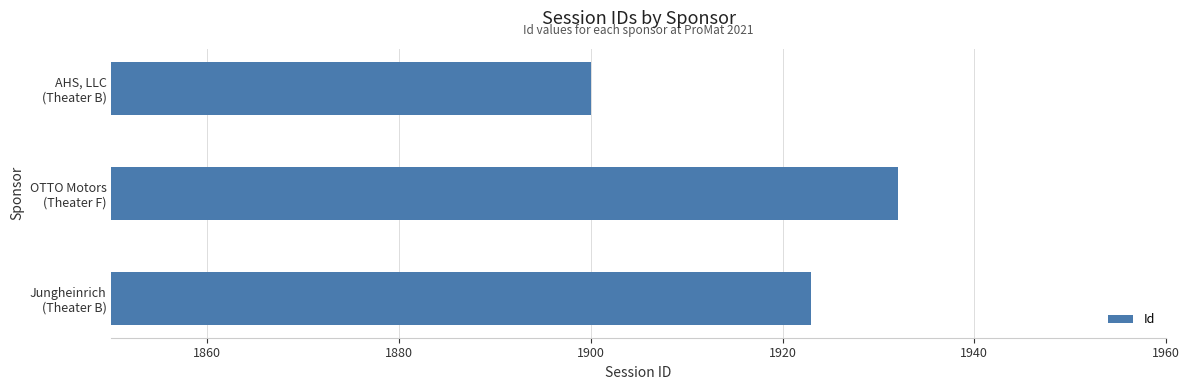

Where is the data nearest to the value 1916?

Jungheinrich
(Theater B)